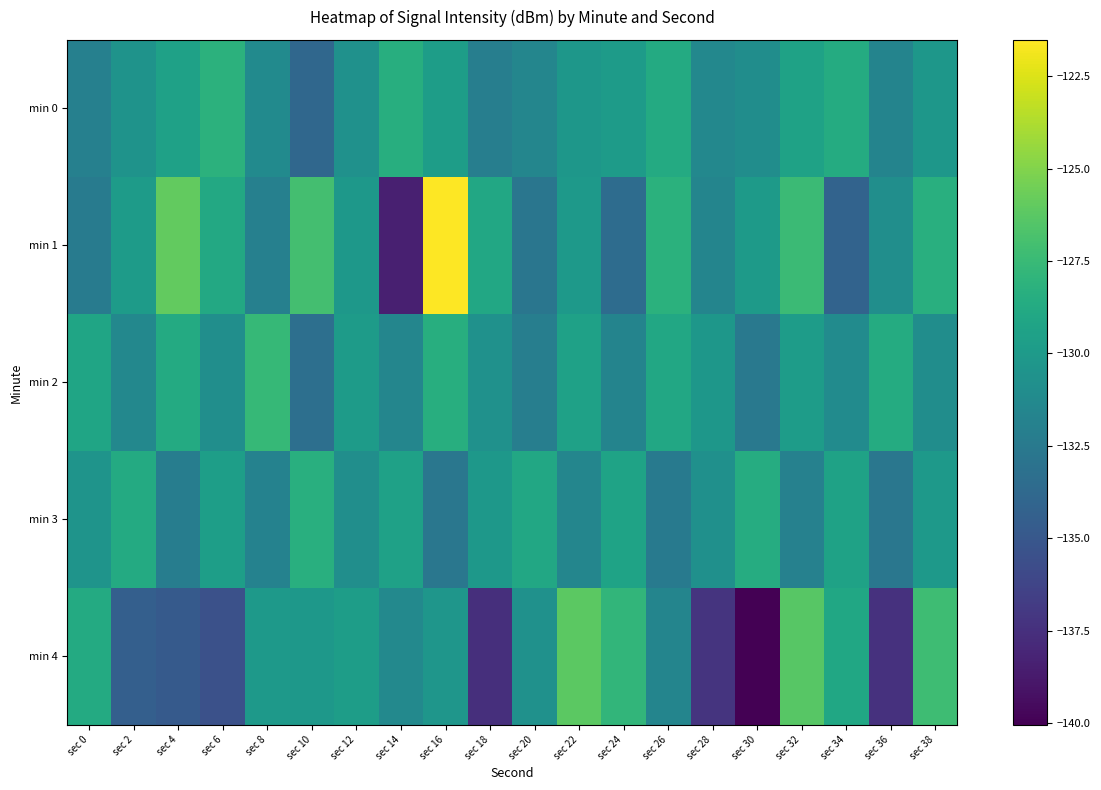

What is the difference between the highest and lowest values at sec 0?

3.6